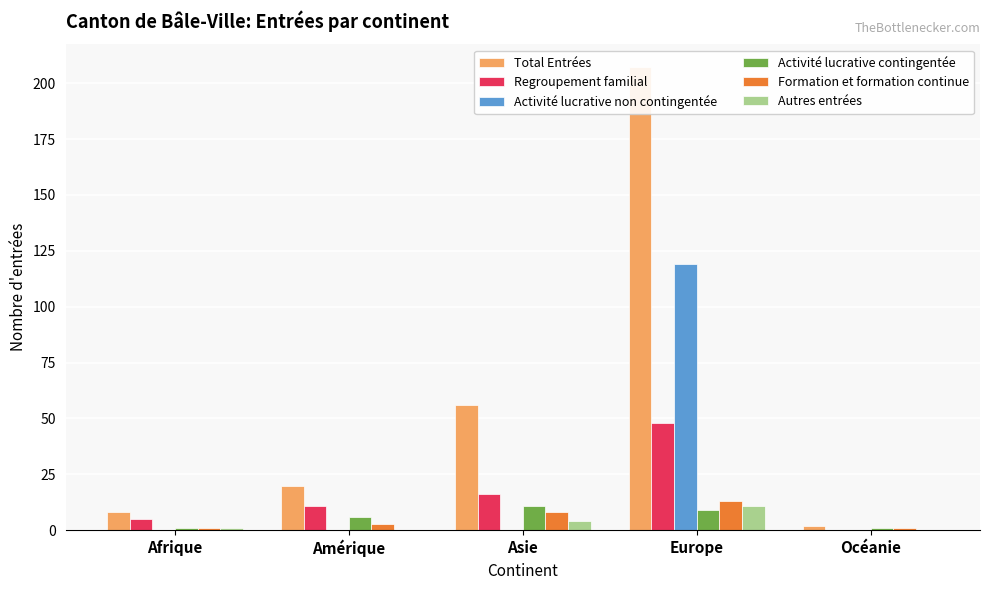

What is the difference between the second highest and minimum values in the Regroupement familial series?

16